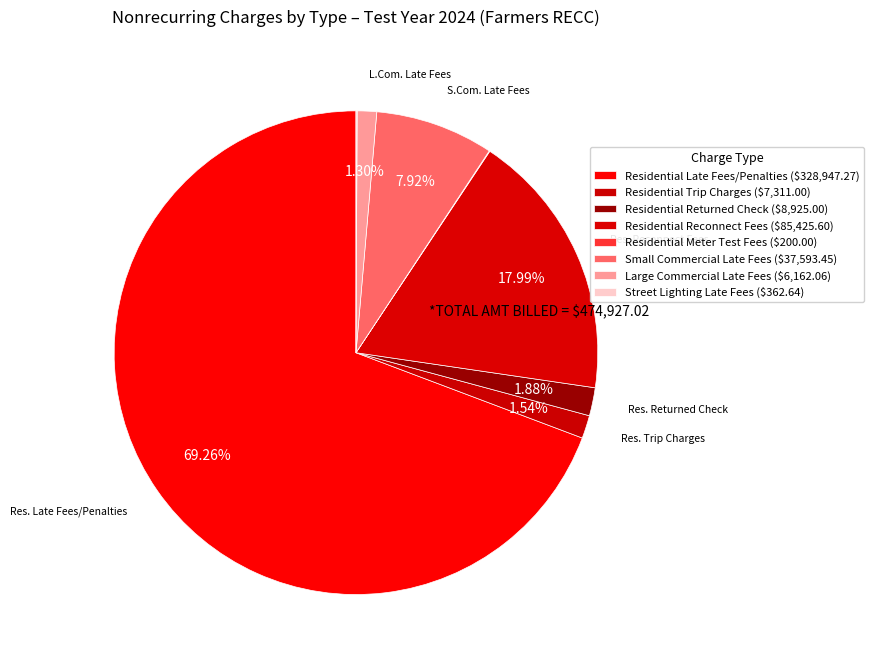

How many slices are in this pie chart?

8